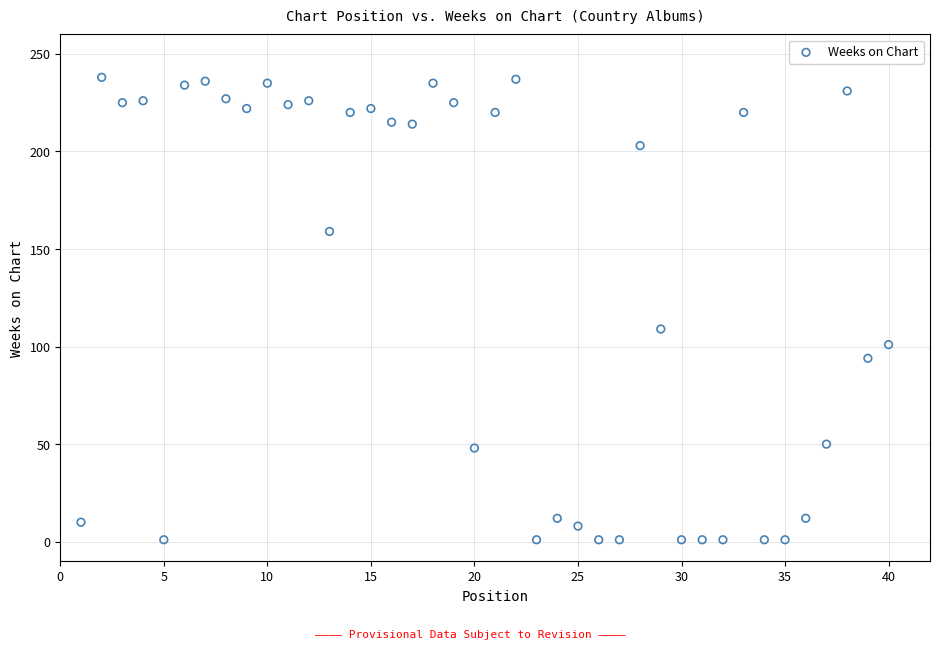

What Y value in the scatter plot is closest to 119?

109